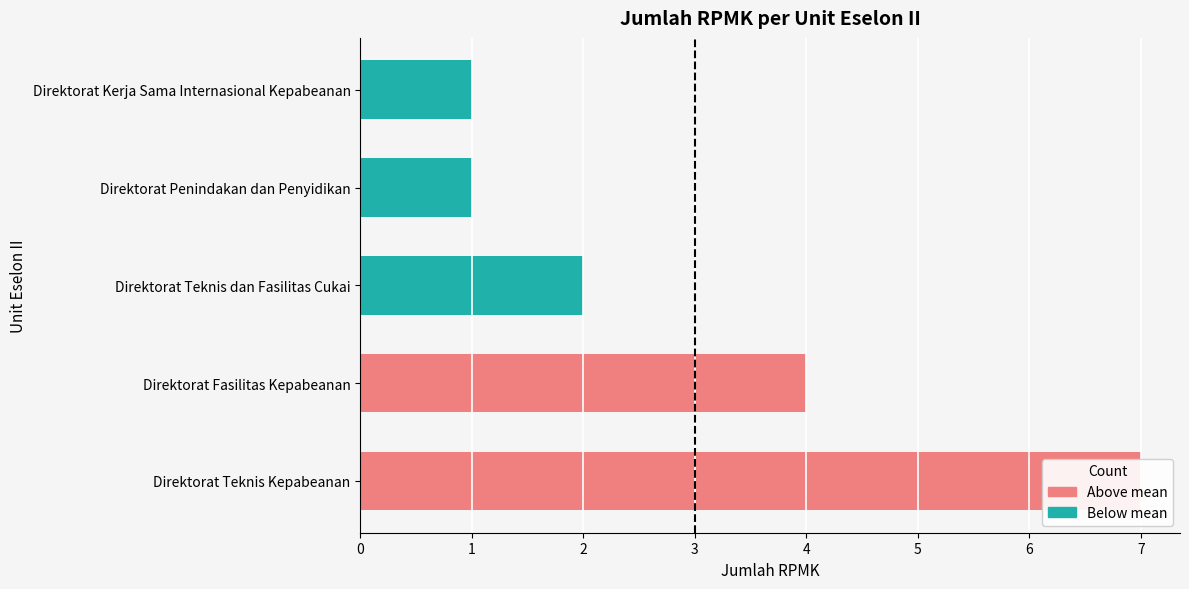

True or false: the data shows 1 at Direktorat Teknis Kepabeanan.

False